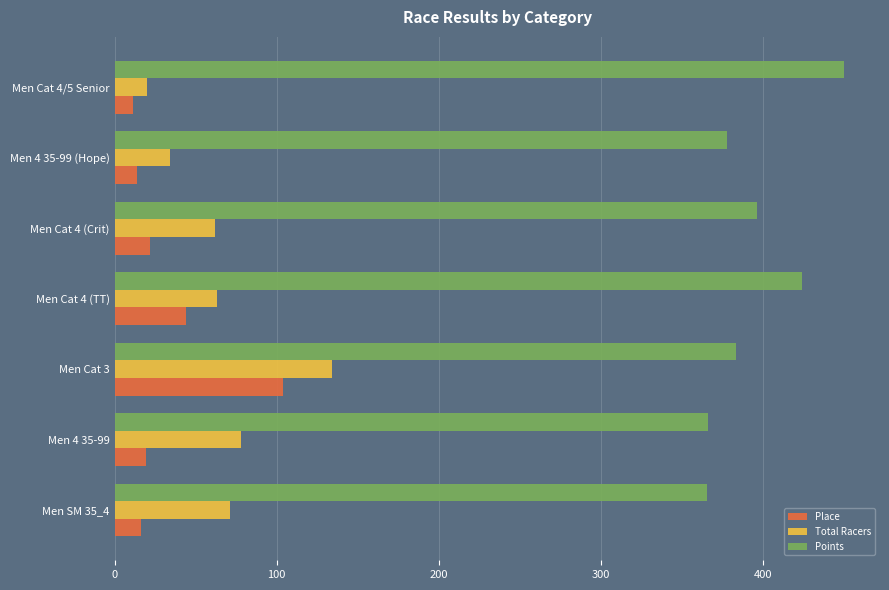

What is the spread (max minus min) of values at Men SM 35_4?

349.7